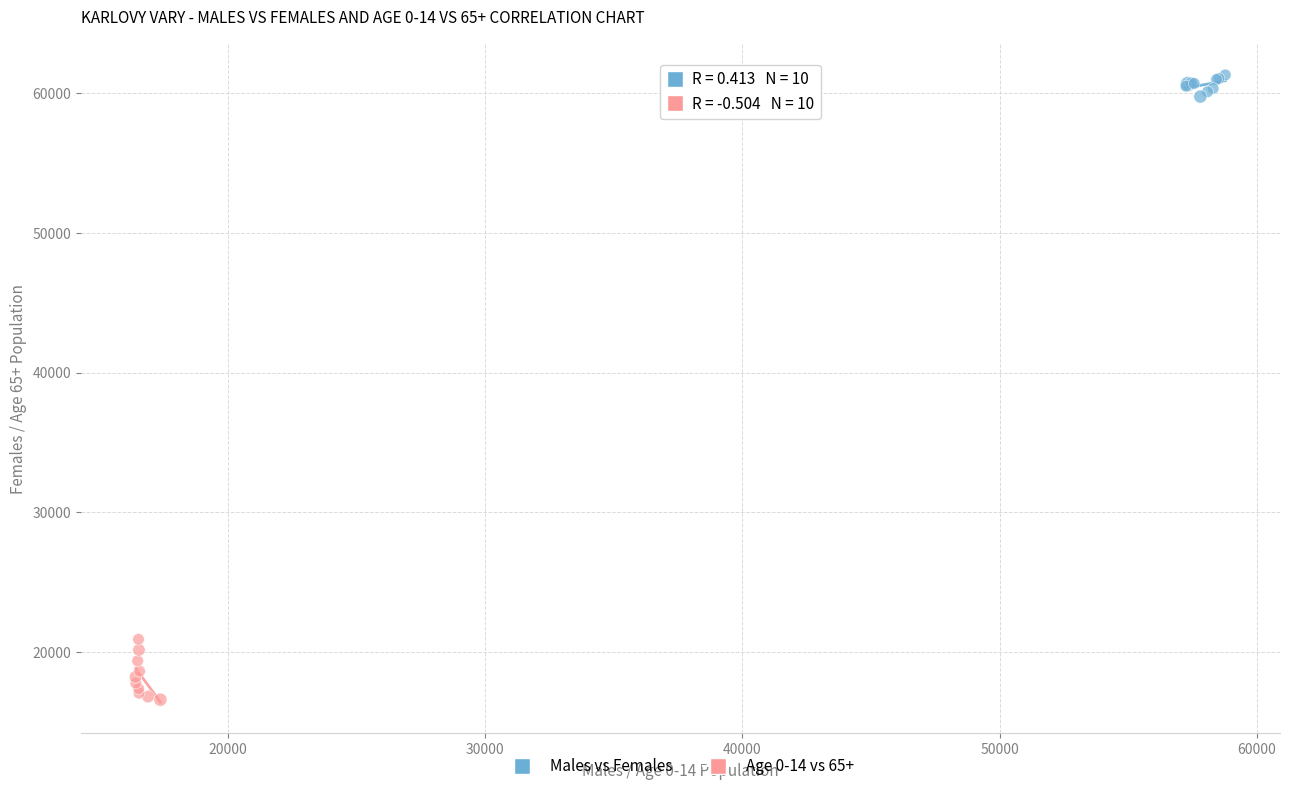

What are all the series names shown in the legend?

Males vs Females, Age 0-14 vs 65+